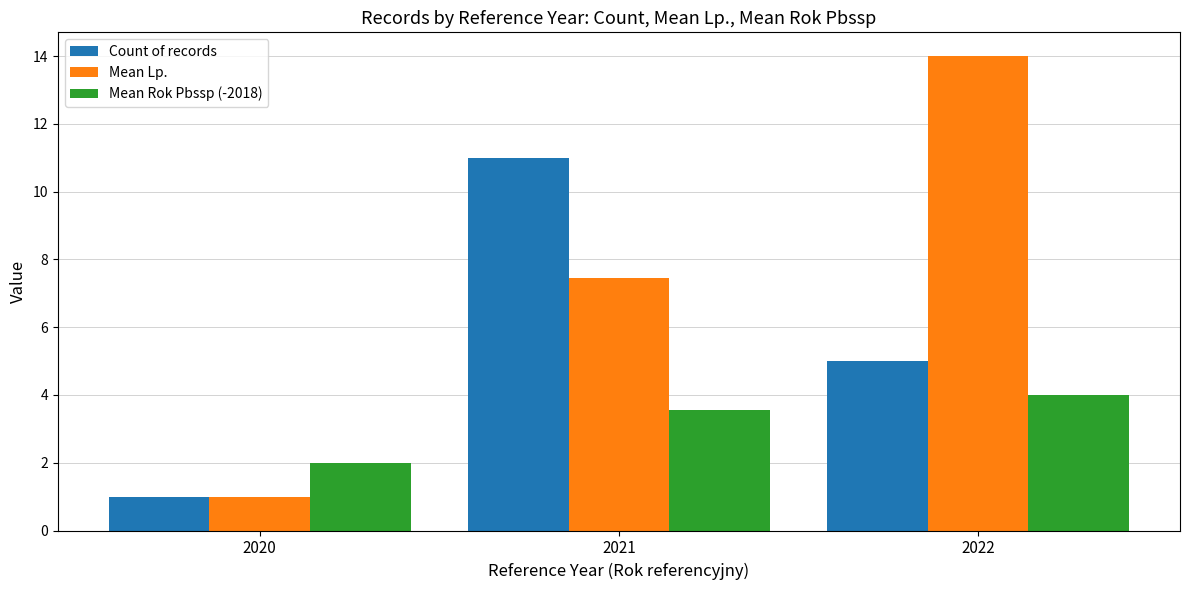

Reading left to right, list all the values displayed in this chart.

Count of records: 2020=1.0	2021=11.0	2022=5.0
Mean Lp.: 2020=1.0	2021=7.5	2022=14.0
Mean Rok Pbssp (-2018): 2020=2.0	2021=3.5	2022=4.0